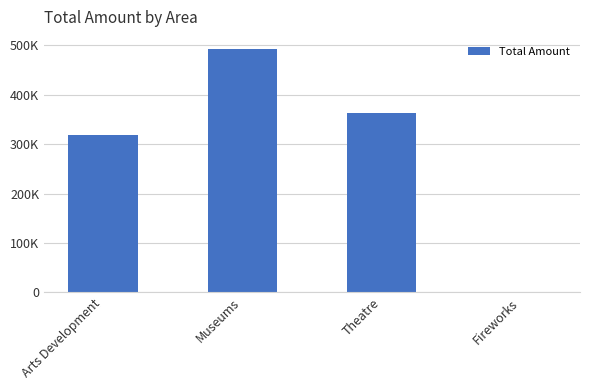

Are the bars horizontal?

No